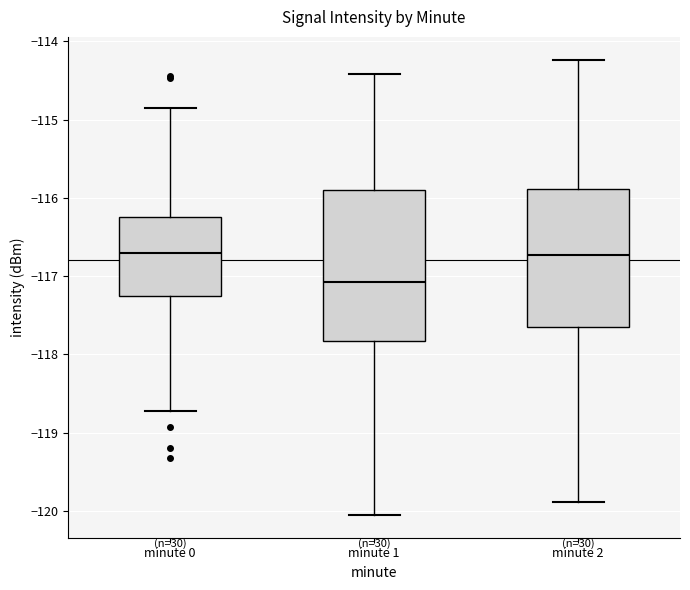

Where does the lower whisker of the box for minute 1 end on the y-axis? The values are not printed on the chart, so give them approximately, as read against the axis.

-120.1